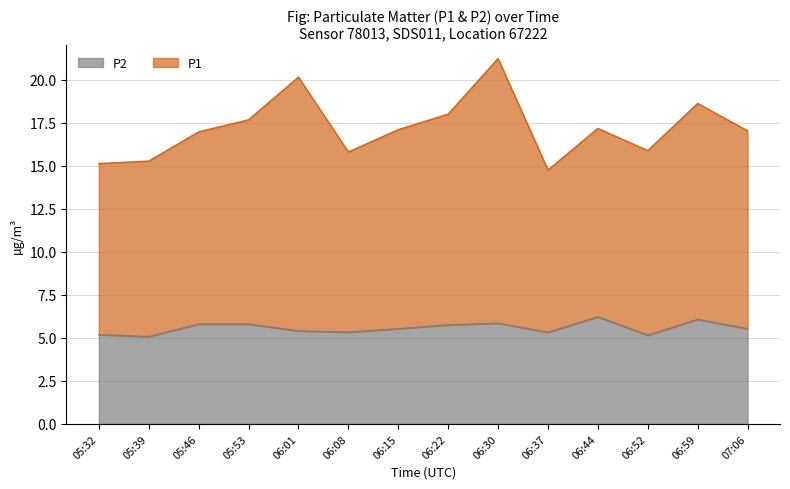

Which category has the lowest value in the P1 series?

06:37